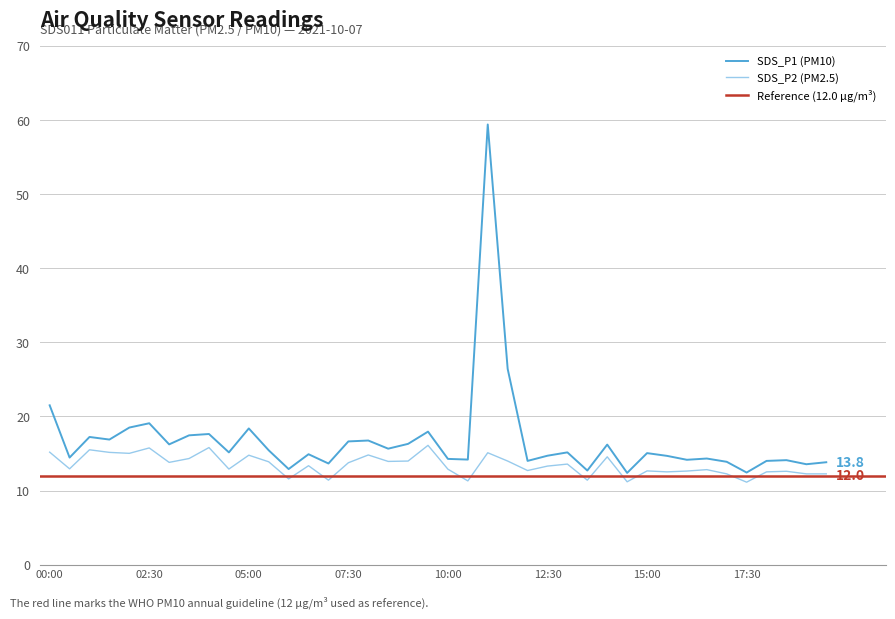

What is the total value across all series at 01:30?

32.0